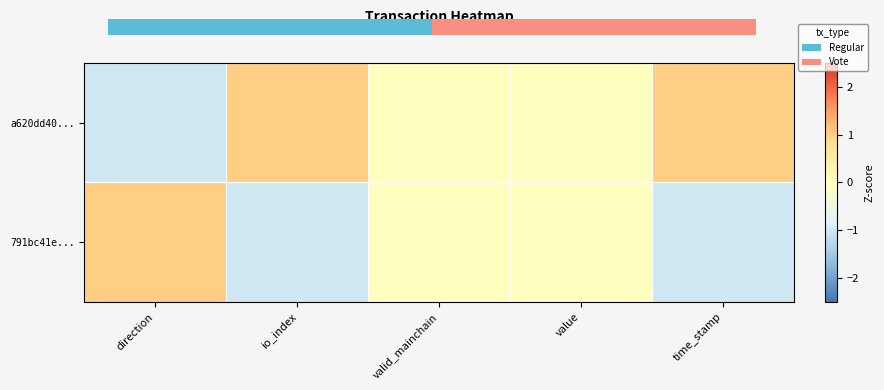

Reading right to left, extract all data points from this chart.

a620dd40...: time_stamp=1	value=0	valid_mainchain=0	io_index=1	direction=-1
791bc41e...: time_stamp=-1	value=0	valid_mainchain=0	io_index=-1	direction=1